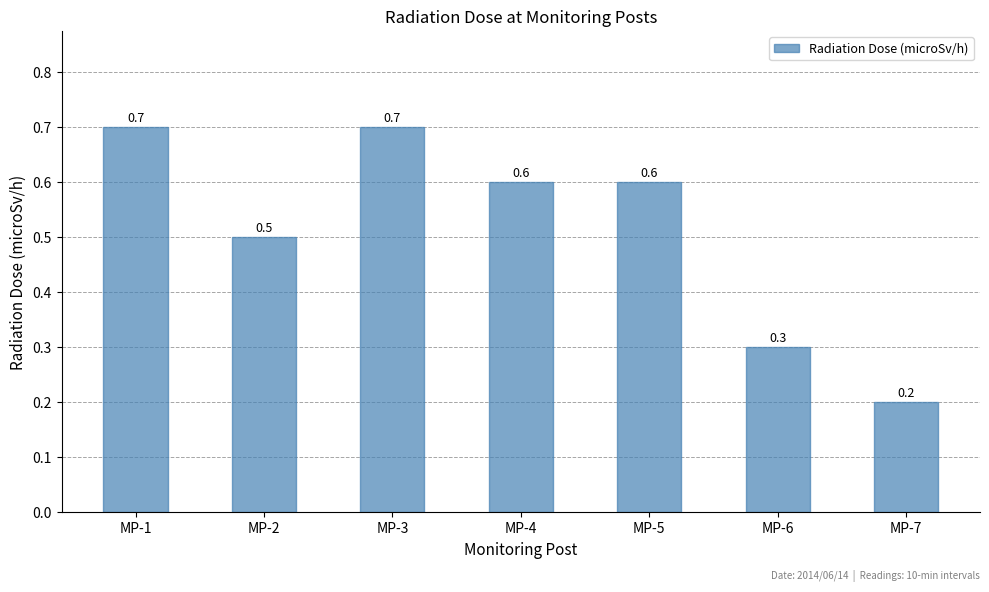

What is the value of the 4th bar from the left?

0.6